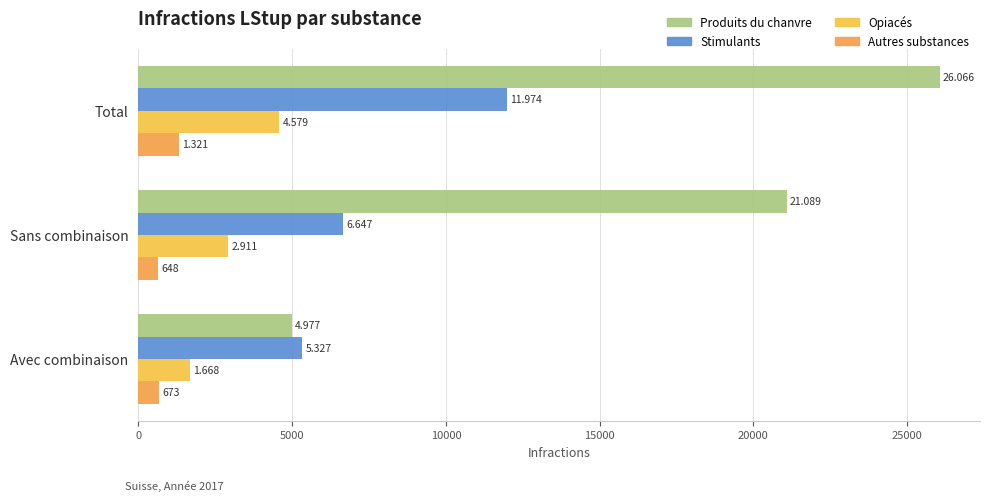

What is the sum of all Opiacés values?

9158